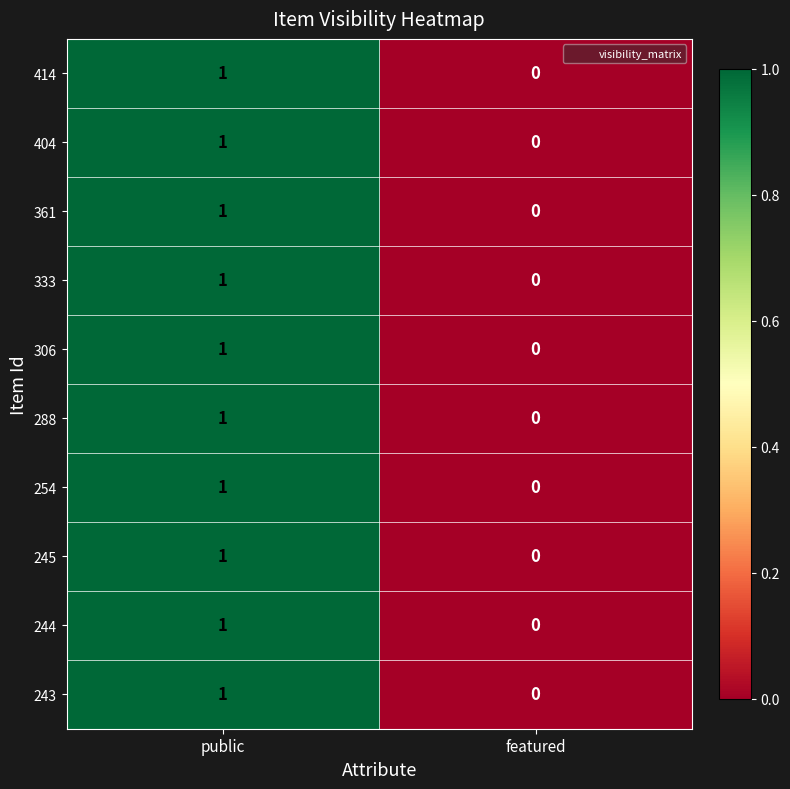

Which category has the highest value across all series?

public